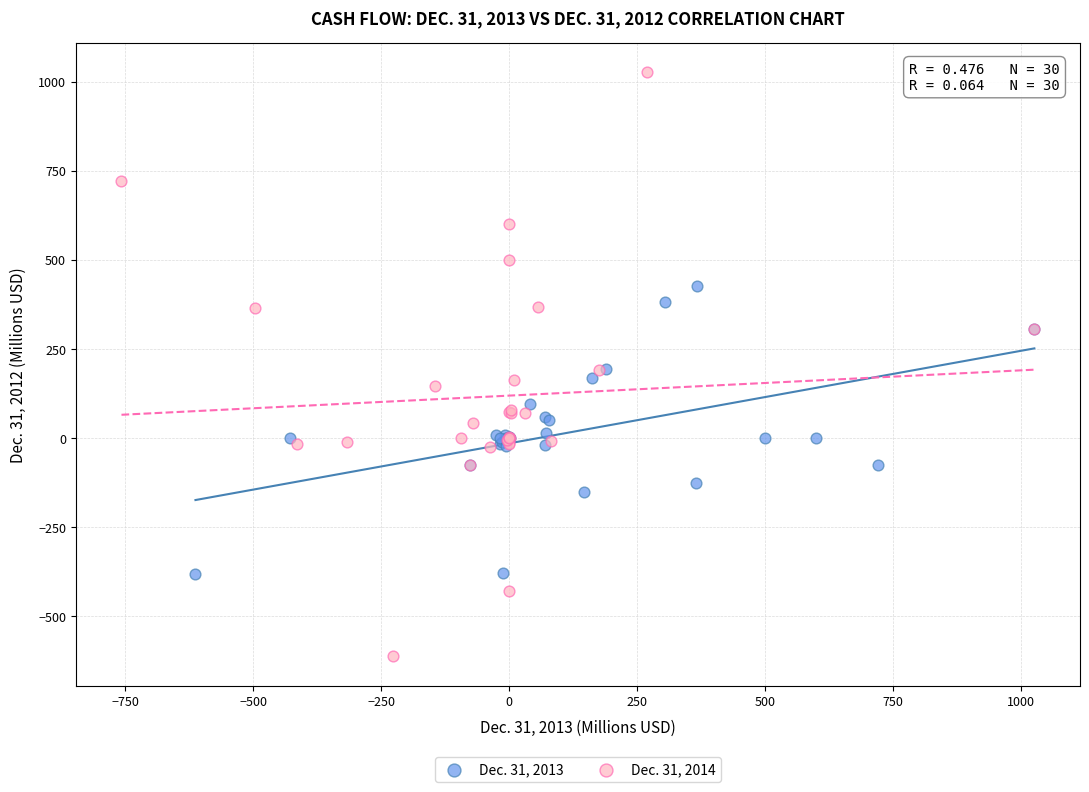

Which series reaches the maximum Y coordinate?

Dec. 31, 2014